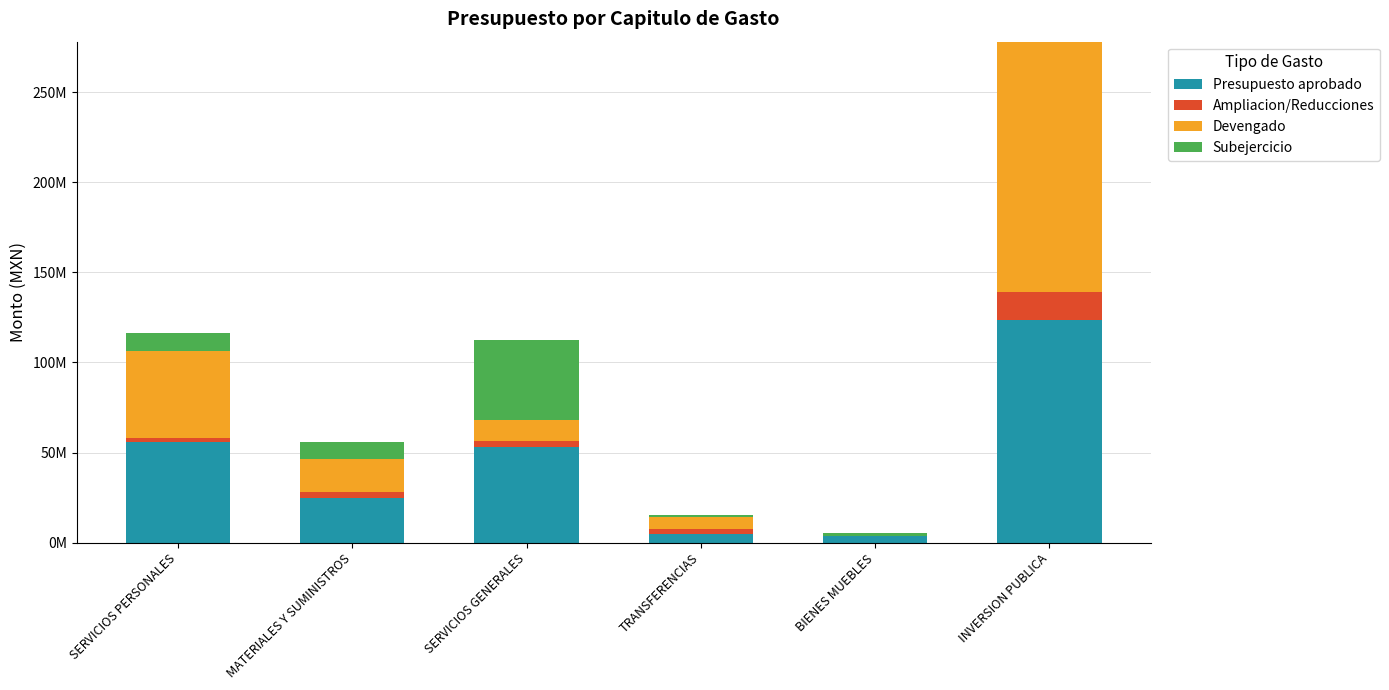

Are the bars horizontal?

No